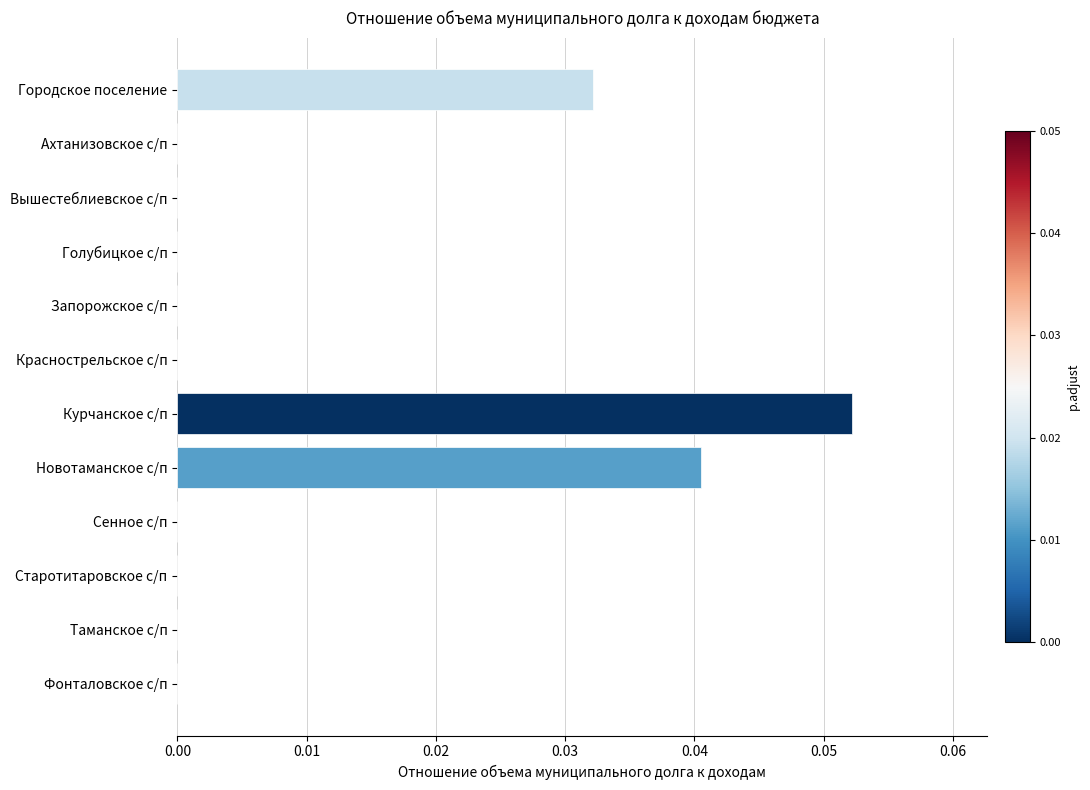

At which category does the chart reach its peak across all series?

Курчанское с/п